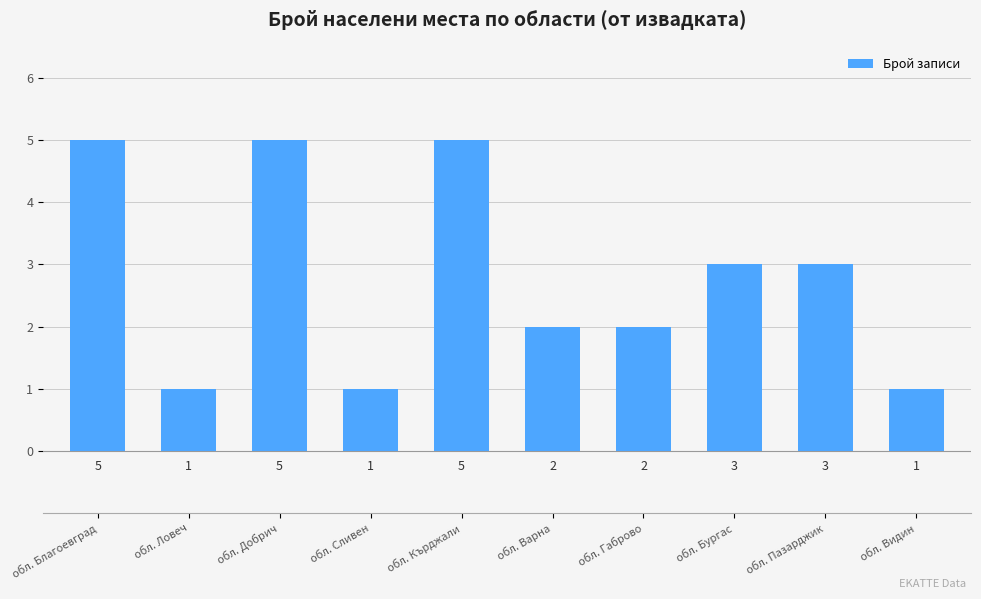

Are the bars grouped side by side (vs. stacked)?

No